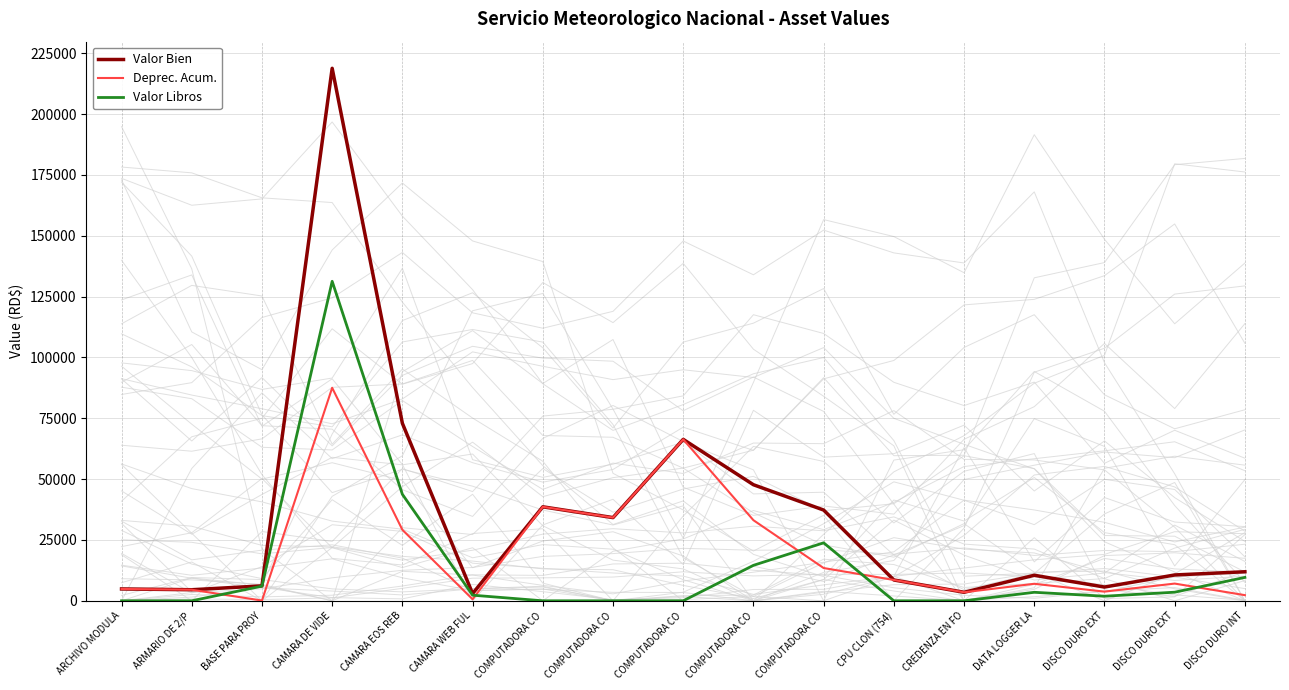

Rank the series at ARCHIVO MODULA from lowest to highest value.

Valor Libros, Valor Bien, Deprec. Acum.